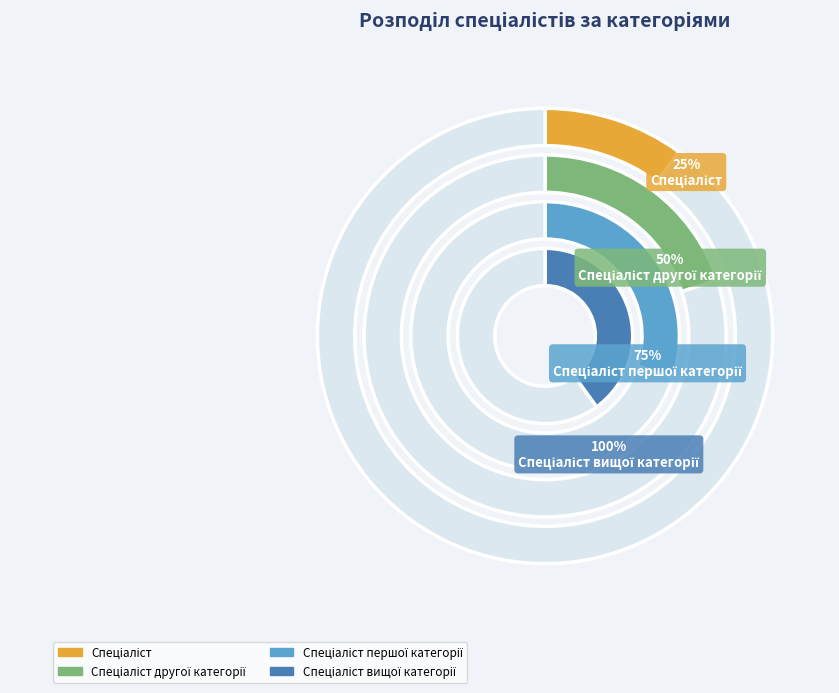

Rank the categories by value from highest to lowest.

Спеціаліст вищої категорії, Спеціаліст першої категорії, Спеціаліст другої категорії, Спеціаліст